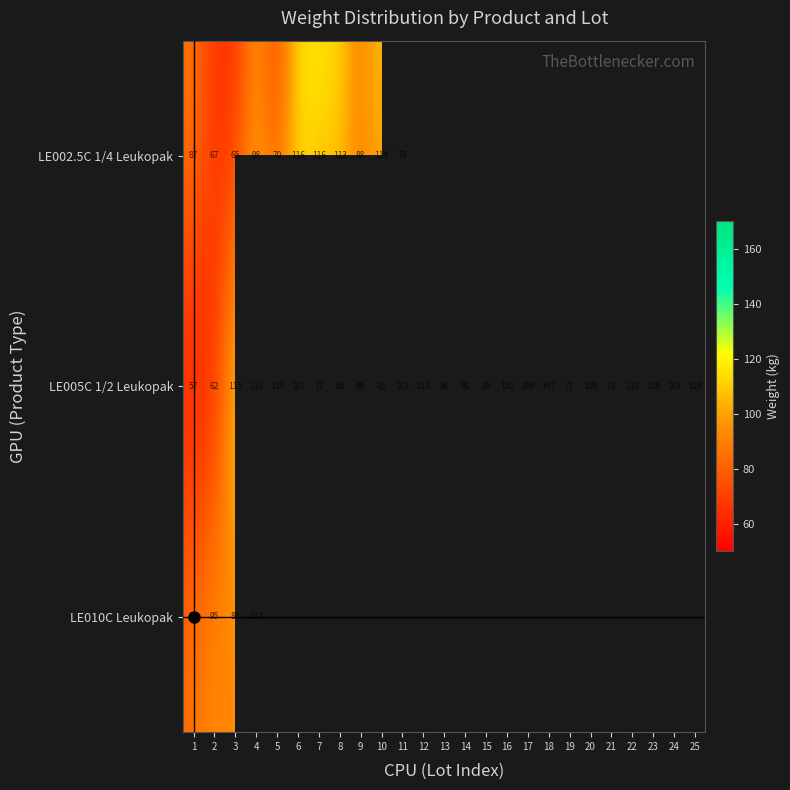

At which category does the chart reach its minimum across all series?

1